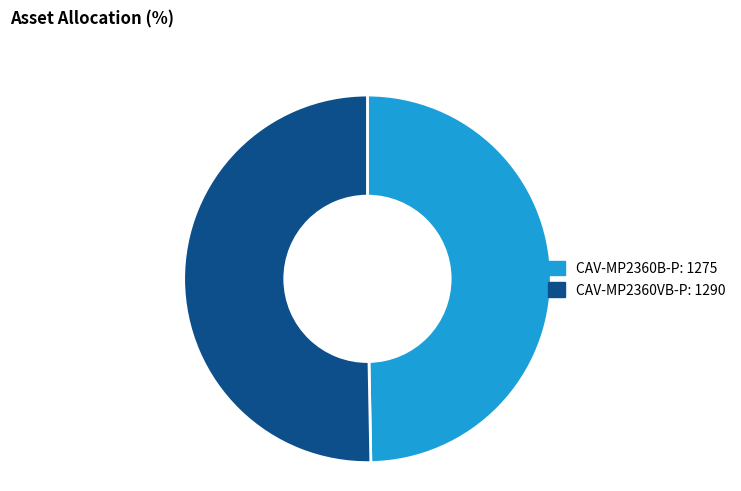

Between CAV-MP2360VB-P and CAV-MP2360B-P, which is larger?

CAV-MP2360VB-P